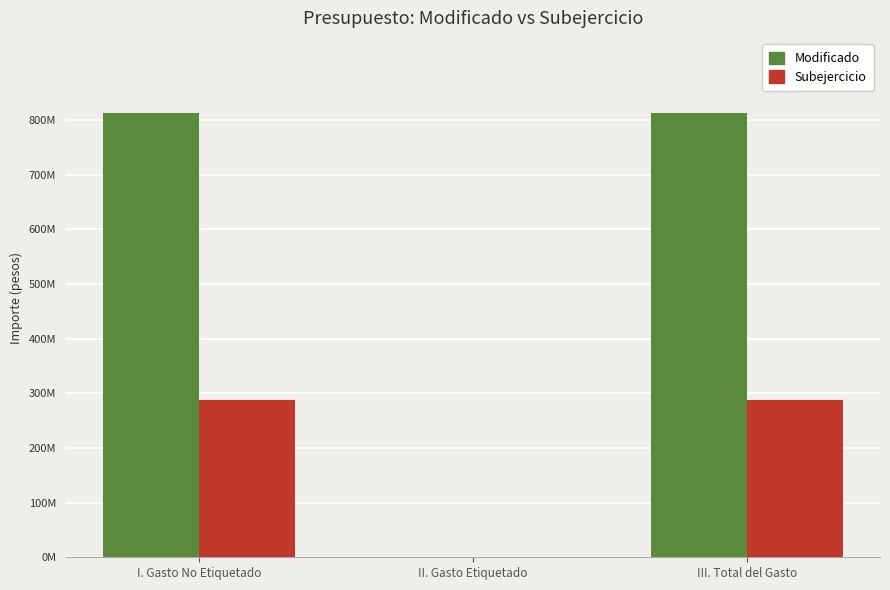

What are all the series names shown in the legend?

Modificado, Subejercicio